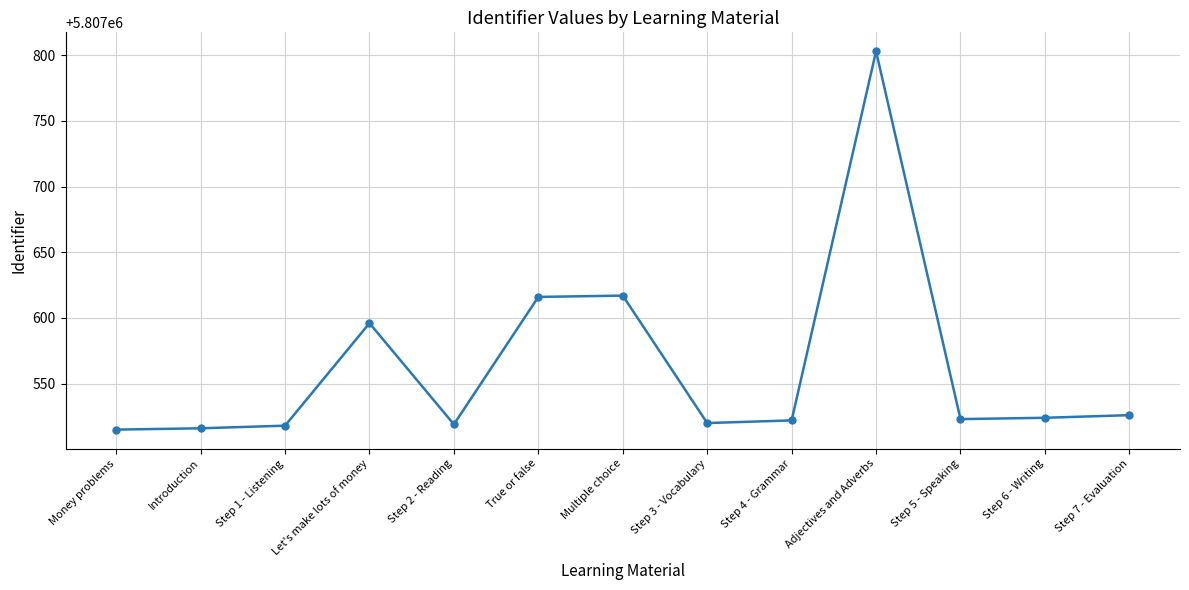

What is the difference between the values at Multiple choice and Step 4 - Grammar?

95